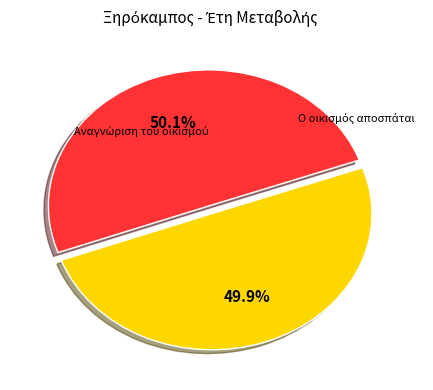

Does any single category account for the majority?

Yes